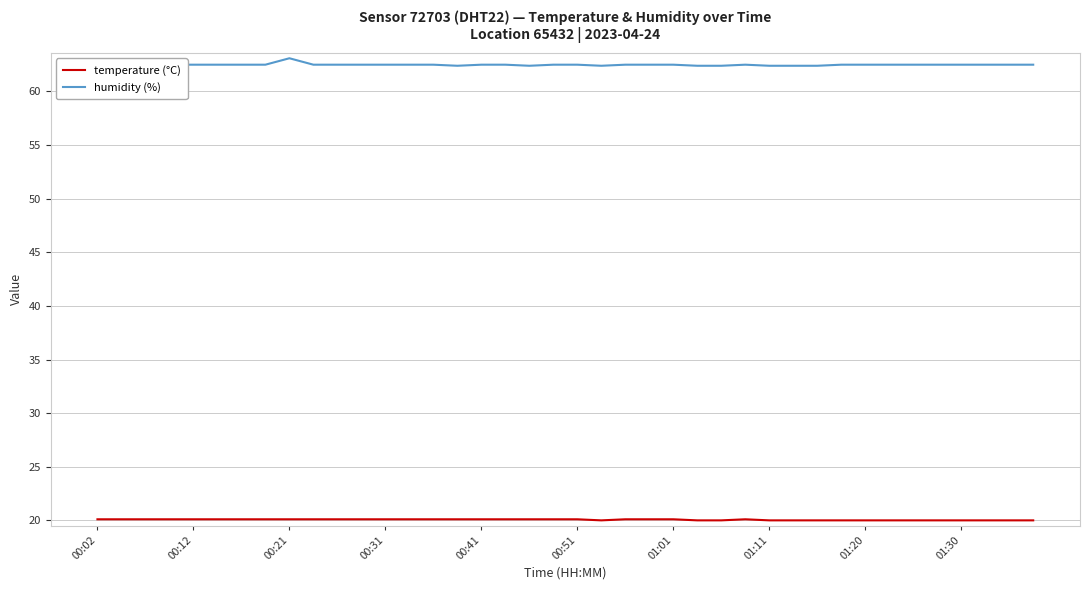

Rank the series by their average value, from highest to lowest.

humidity (%), temperature (°C)